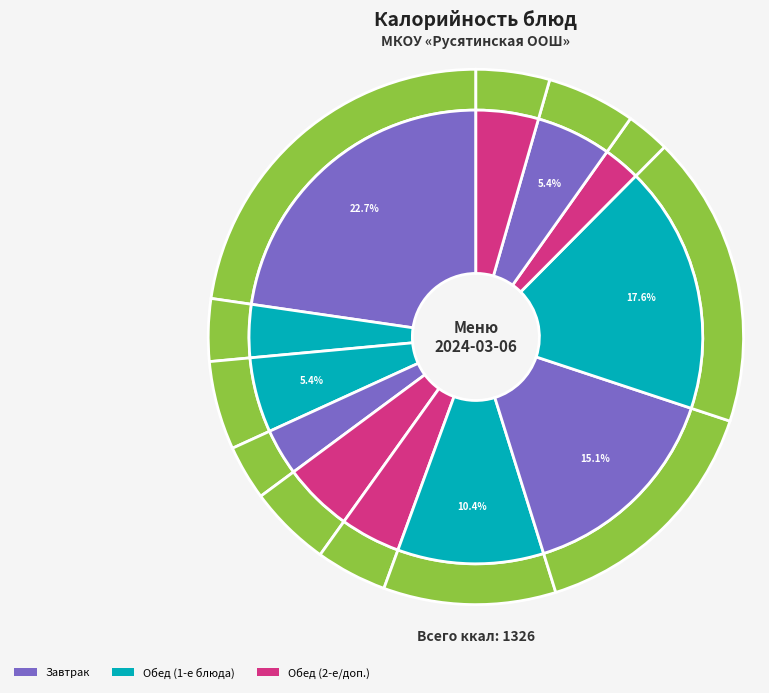

What is the largest slice in the pie chart?

Запеканка из творога